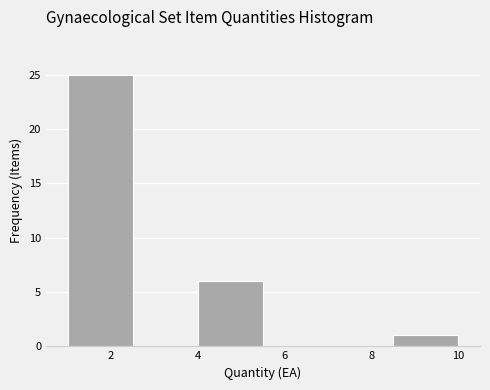

Reading left to right, transcribe this chart: for each bar, give the range it covers on the x-axis and its height. Neither the bar edges nor the heights are printed on the chart, so give them approximately, as read against the axes.

1.0 to 2.5: 25
2.5 to 4.0: 0
4.0 to 5.5: 6
5.5 to 7.0: 0
7.0 to 8.5: 0
8.5 to 10.0: 1